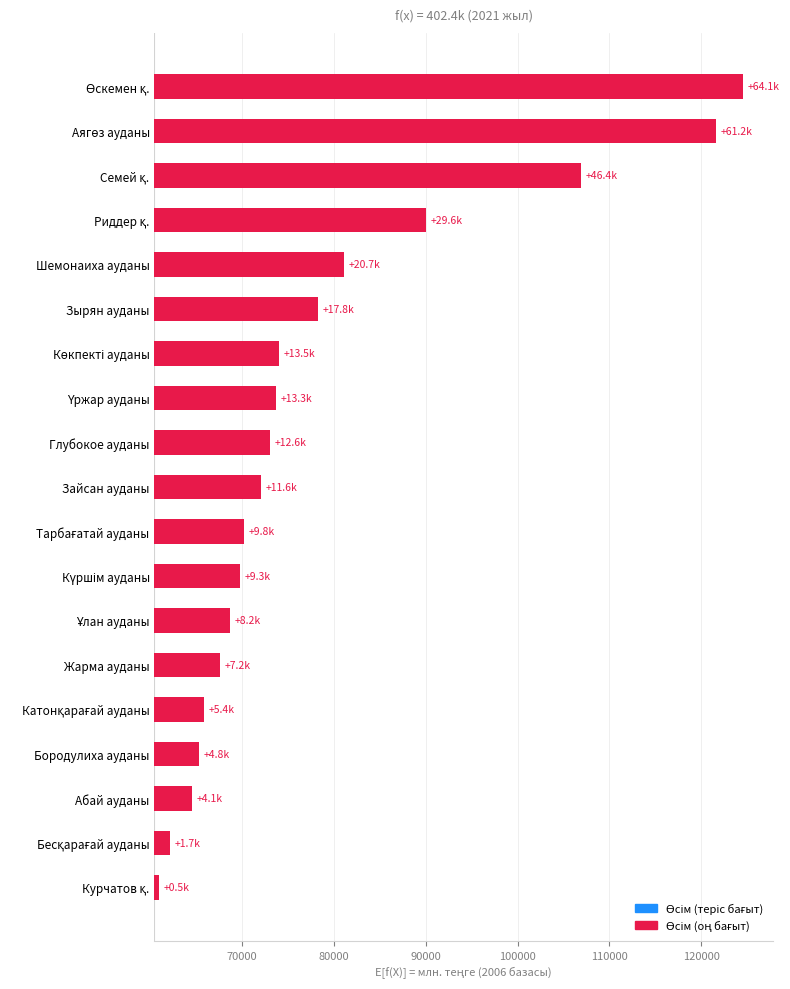

What is the sum of all values?

341897.7